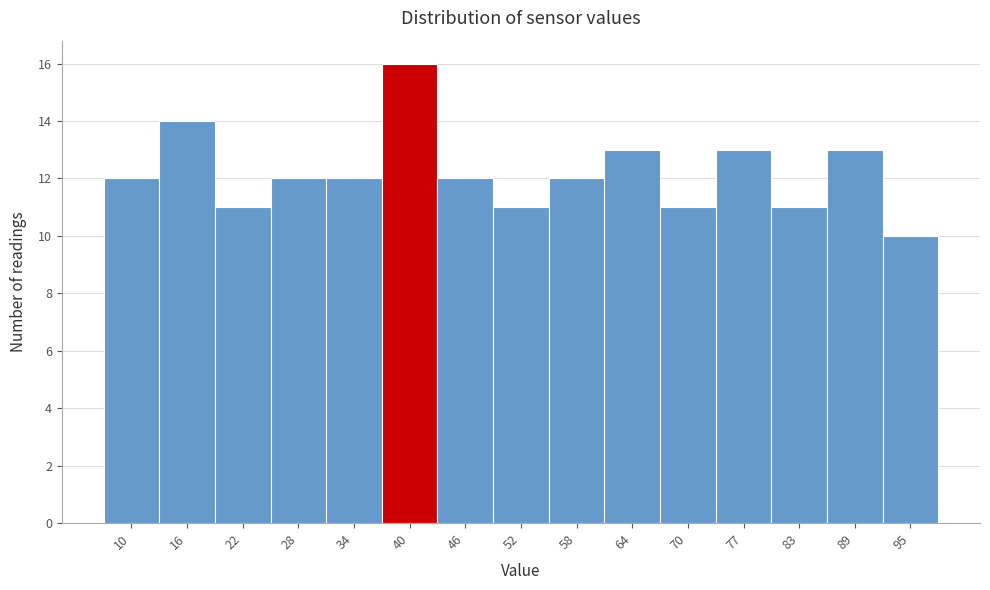

Reading left to right, list every bar in this chart as the range it spans on the x-axis followed by its height. Neither the bar edges nor the heights are printed on the chart, so give them approximately, as read against the axes.

7 to 13: 12
13 to 19: 14
19 to 25: 11
25 to 31: 12
31 to 37: 12
37 to 43: 16
43 to 49: 12
49 to 55: 11
55 to 61: 12
61 to 67: 13
67 to 74: 11
74 to 80: 13
80 to 86: 11
86 to 92: 13
92 to 98: 10